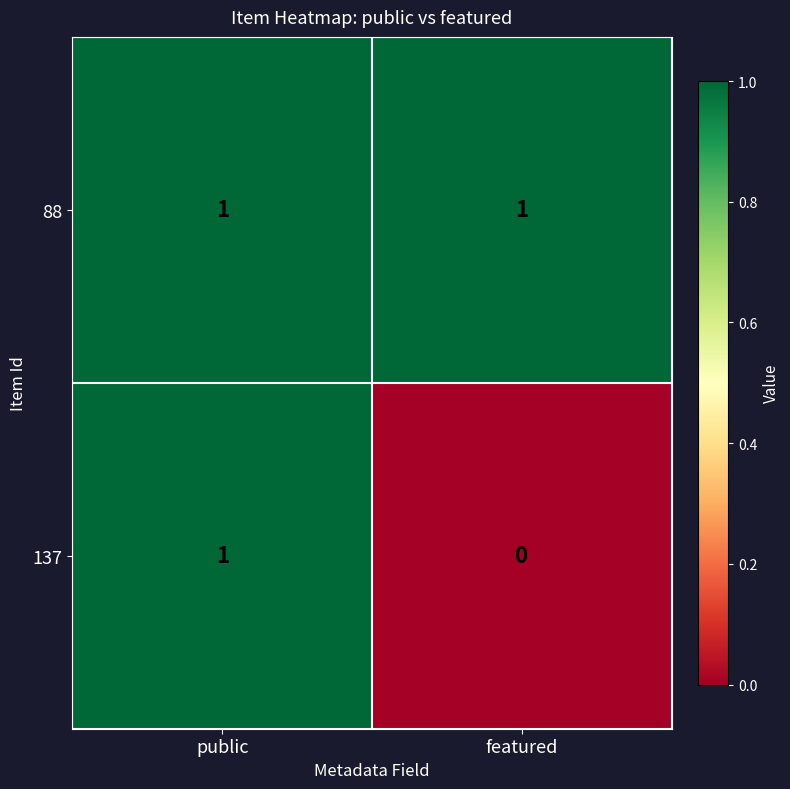

At which label is 137 closest to 0?

featured